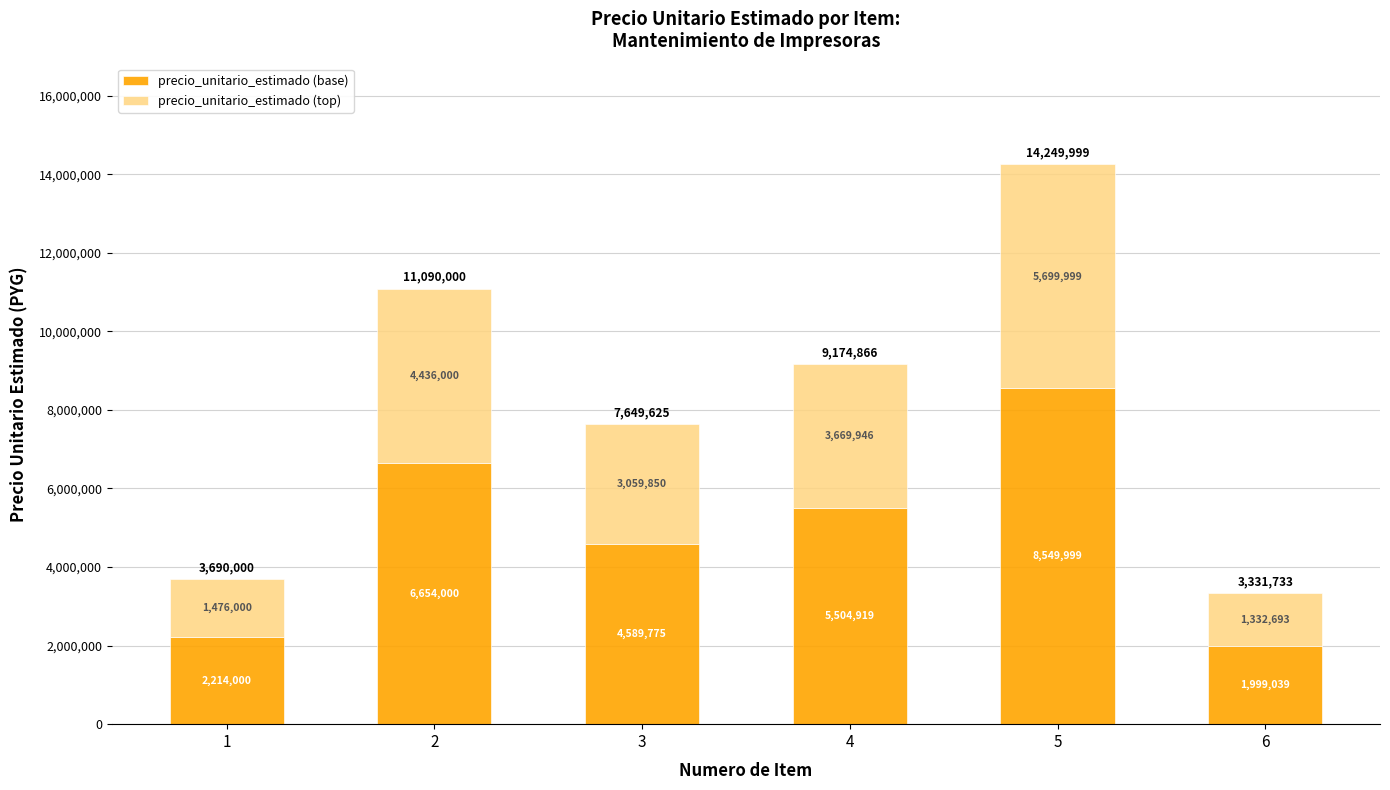

What is the maximum value for precio_unitario_estimado (base)?

8549999.4